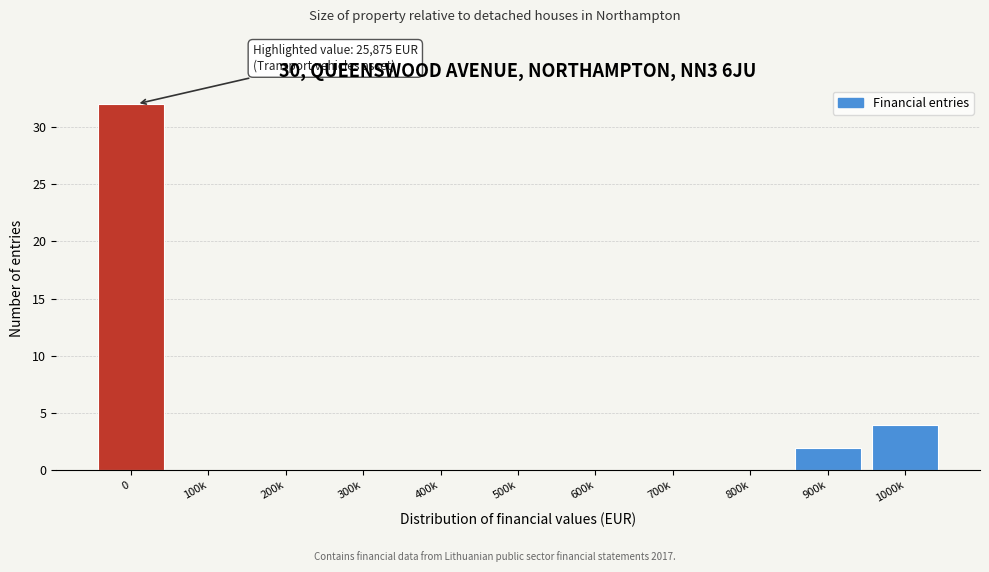

Reading left to right, extract all data points from this chart.

0=32	100k=0	200k=0	300k=0	400k=0	500k=0	600k=0	700k=0	800k=0	900k=2	1000k=4